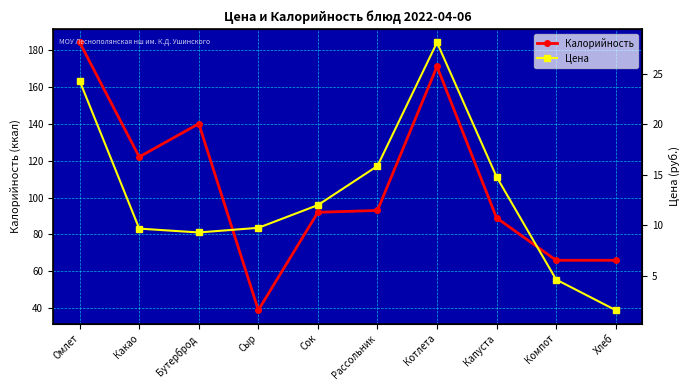

Is the value of Цена at Хлеб greater than the value of Калорийность at Рассольник?

No